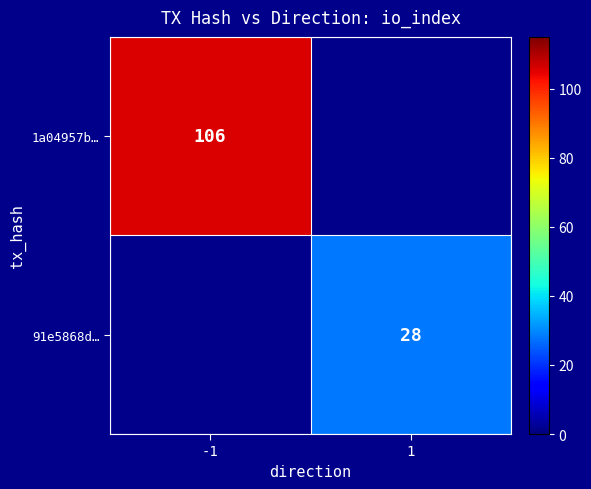

Which category has the highest value across all series?

-1